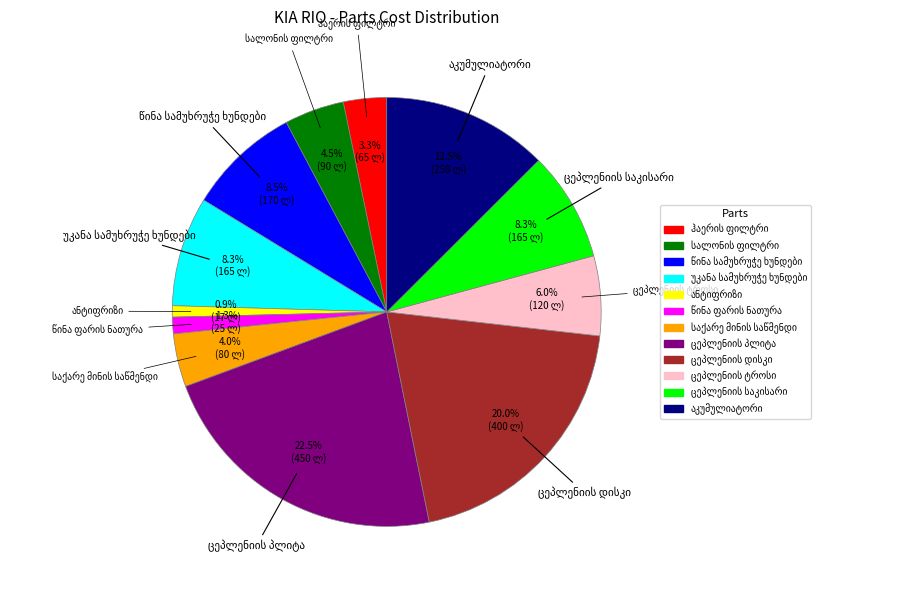

Does any single category account for the majority?

No